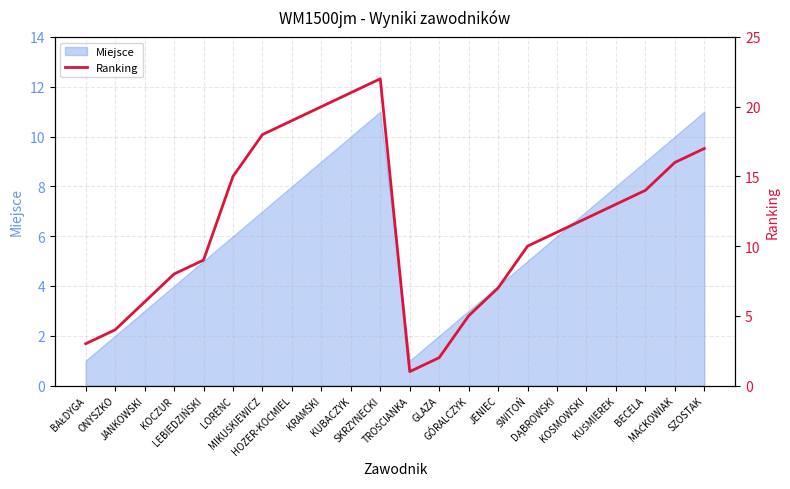

True or false: the data shows 17 at SZOSTAK.

True